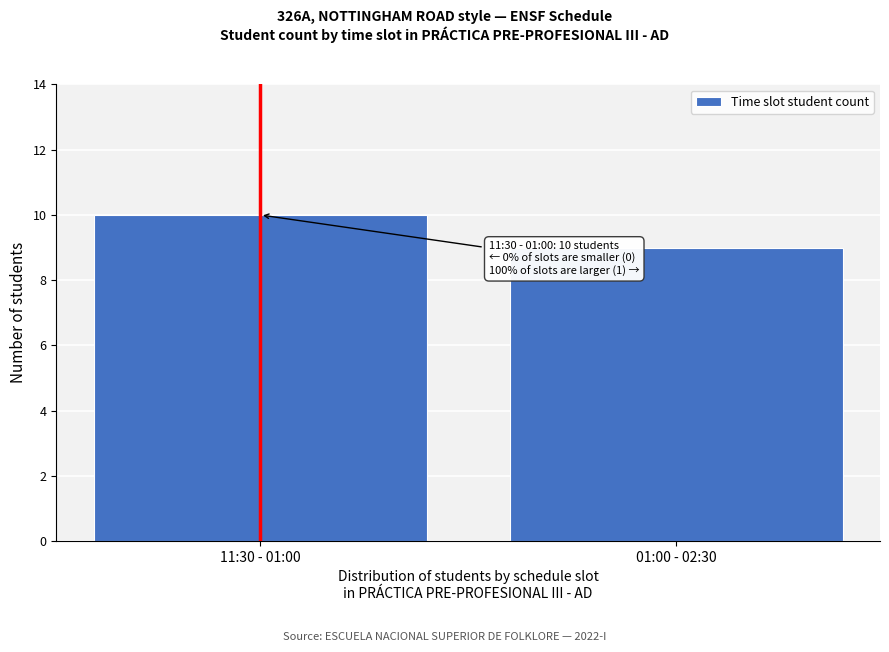

Reading right to left, list all the values displayed in this chart.

9	10